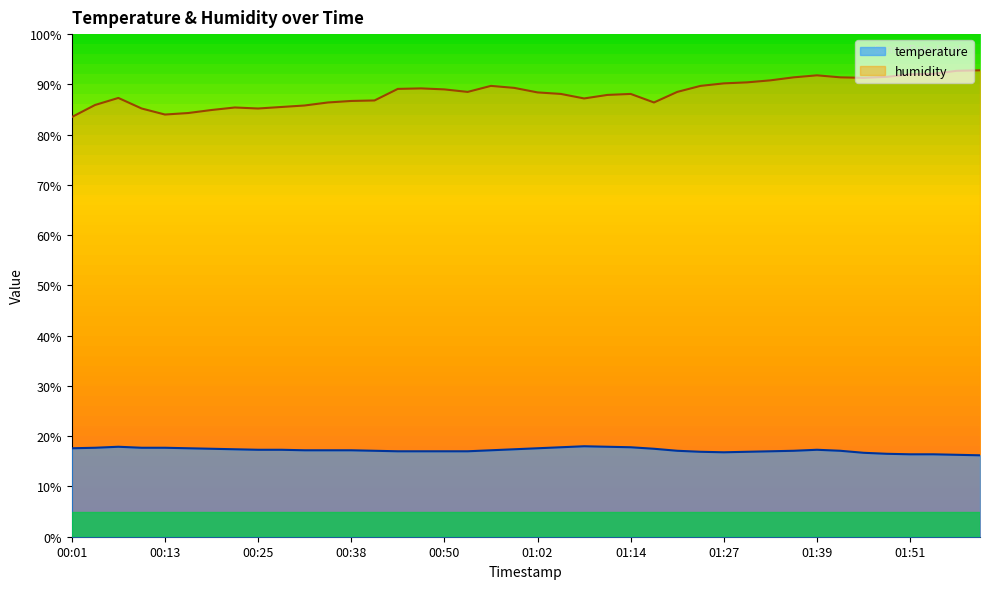

Rank the series at 00:35 from lowest to highest value.

temperature, humidity